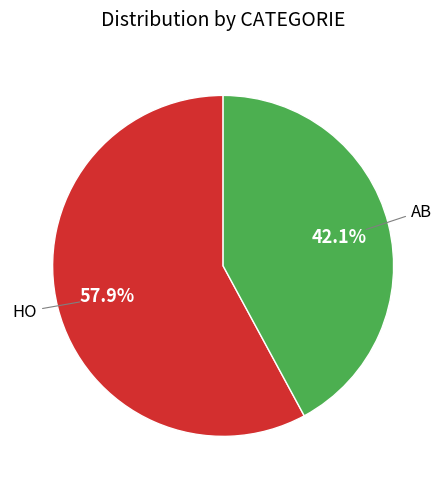

Is there any slice that represents more than half of the pie?

Yes